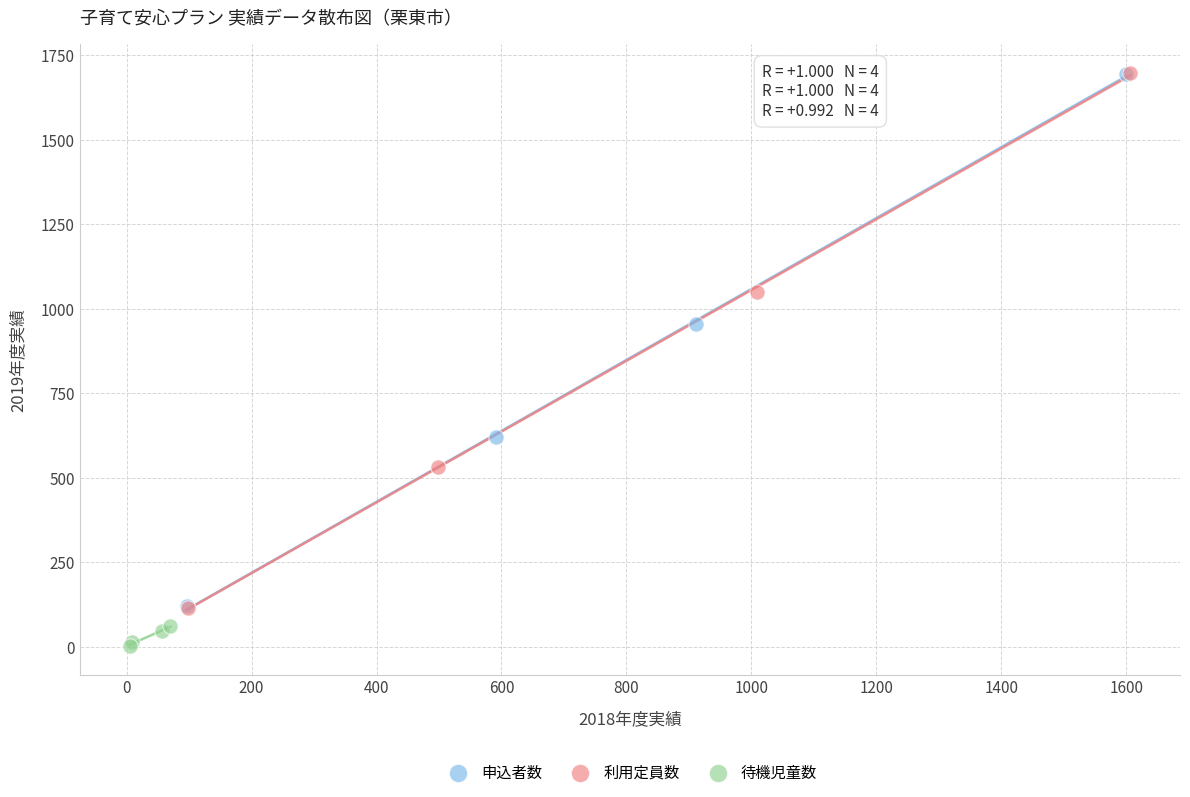

Which series has the largest Y range (max minus min)?

利用定員数